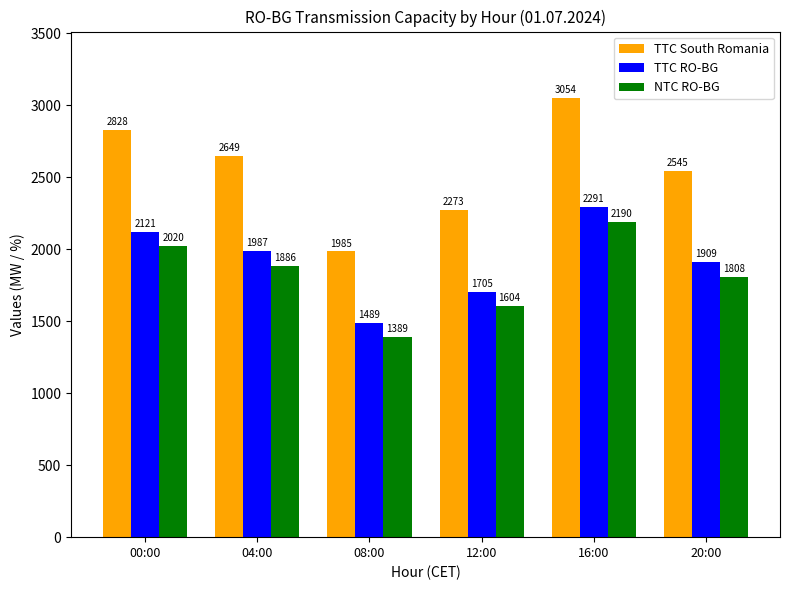

Which series has the largest range (max minus min)?

TTC South Romania